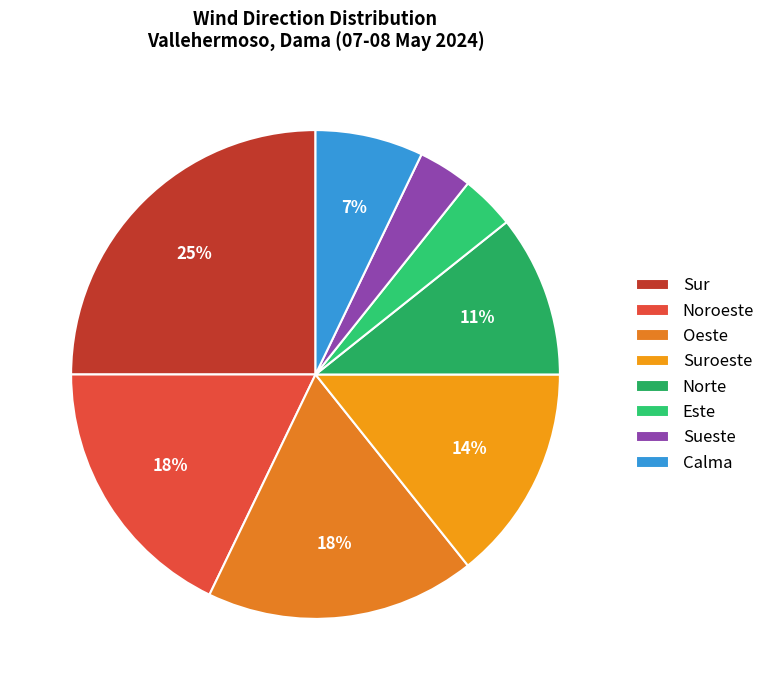

What is the change in value from Suroeste to Norte?

-1